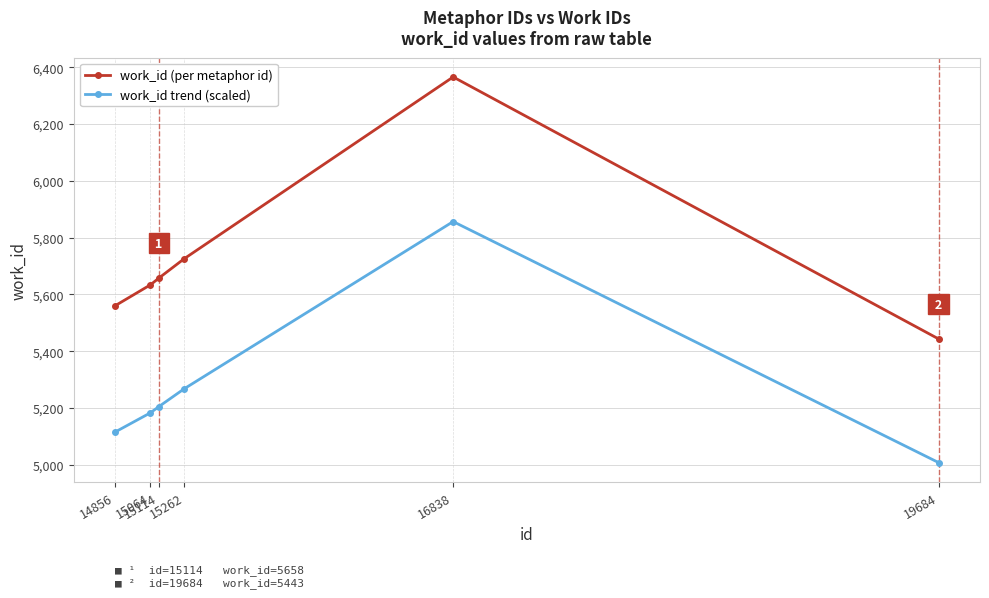

Reading left to right, list all the values displayed in this chart.

work_id (per metaphor id): 5560.0	5634.0	5658.0	5726.0	6366.0	5443.0
work_id trend (scaled): 5115.2	5183.3	5205.4	5267.9	5856.7	5007.6